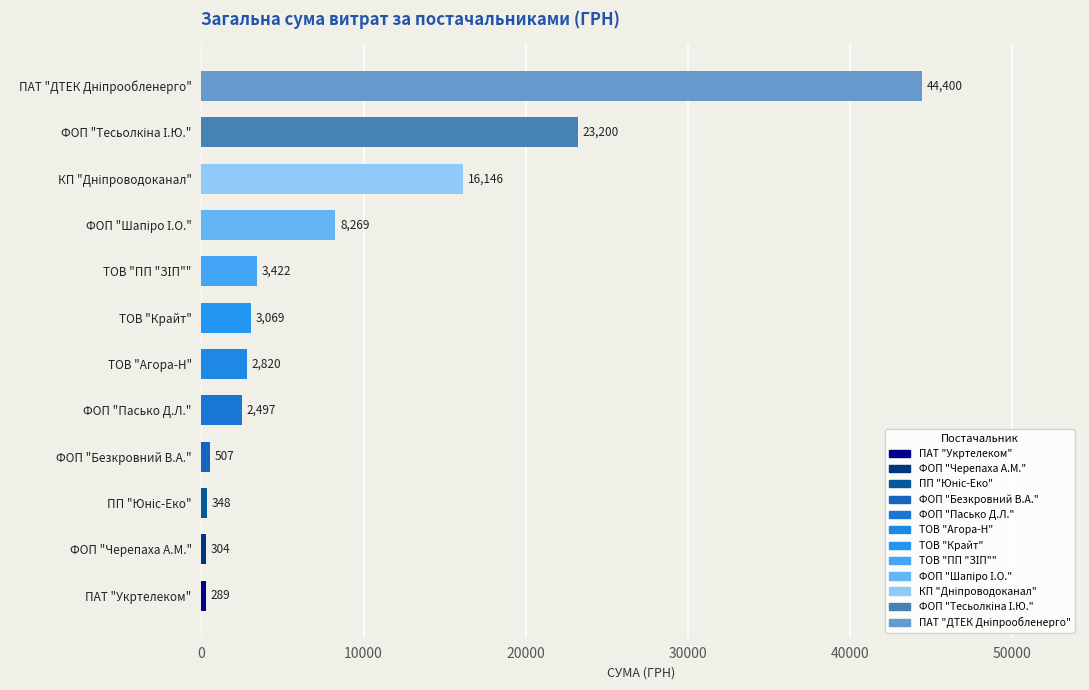

What is the smallest value displayed?

288.8